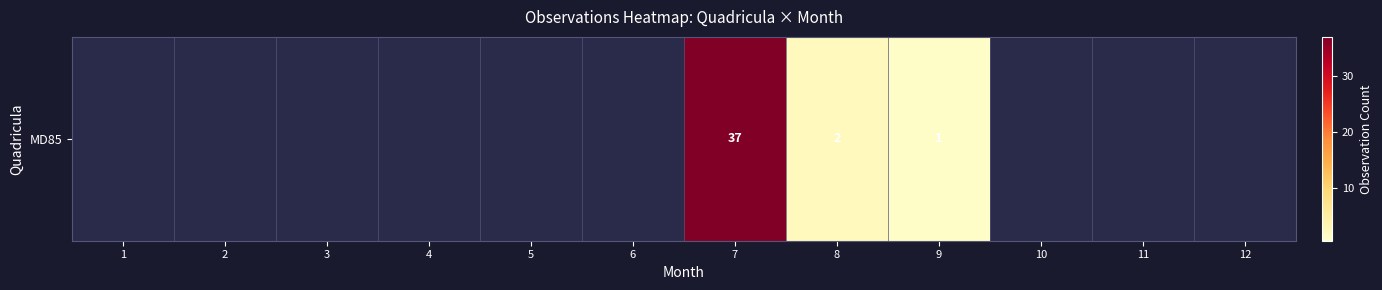

Is it true that the value at 5 is 0?

True